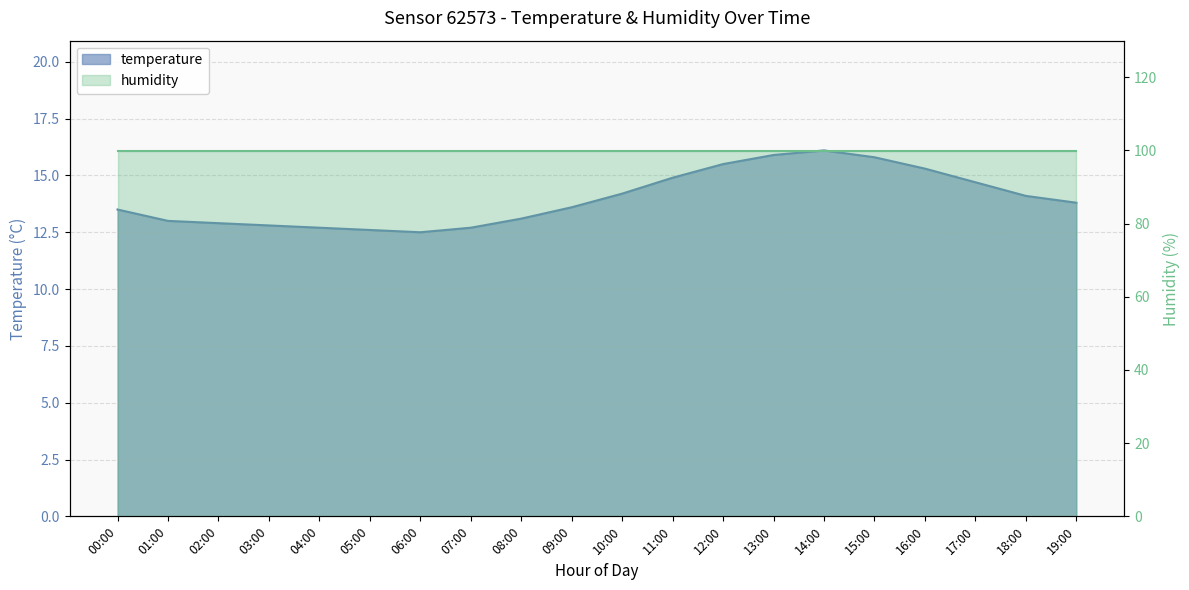

What is the average value?

14.0